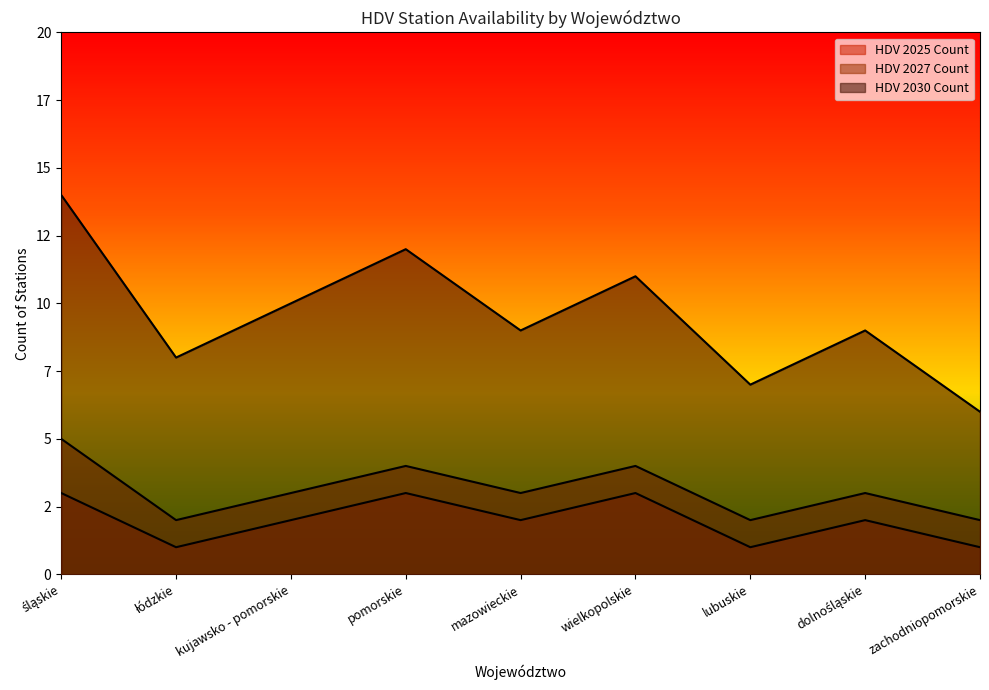

What is the spread (max minus min) of values at lubuskie?

6